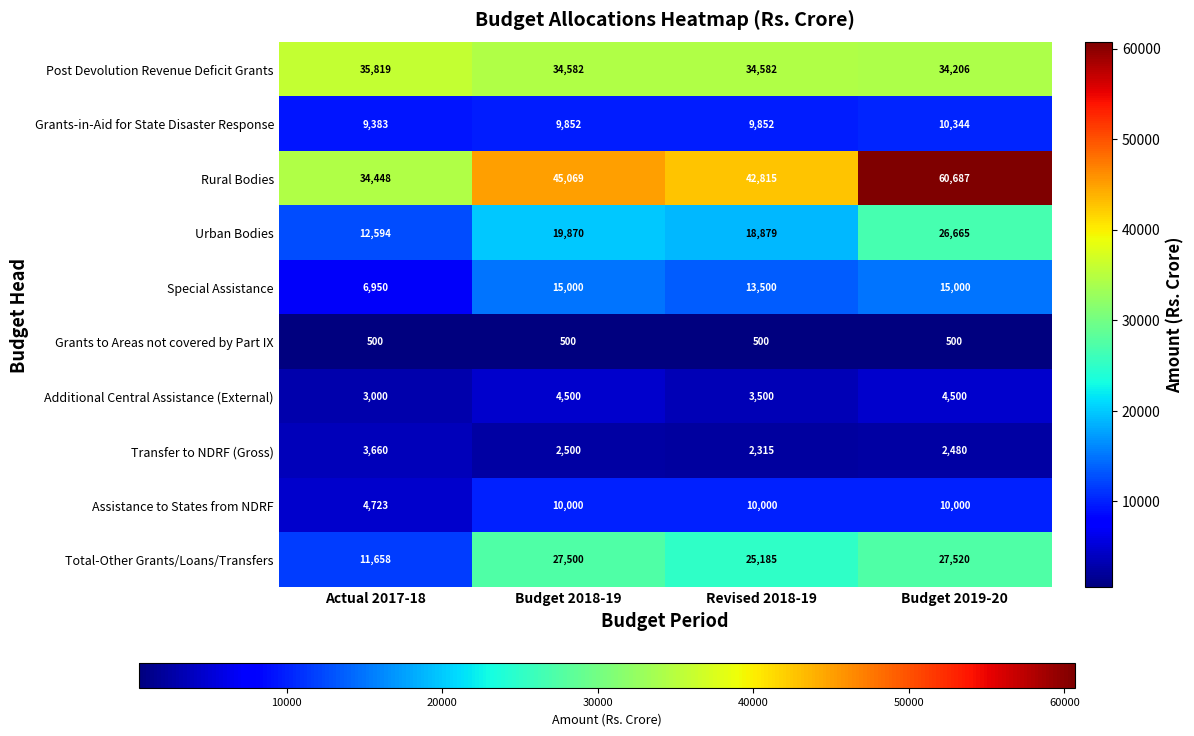

What is the difference between the maximum and second lowest values in the Special Assistance series?

1500